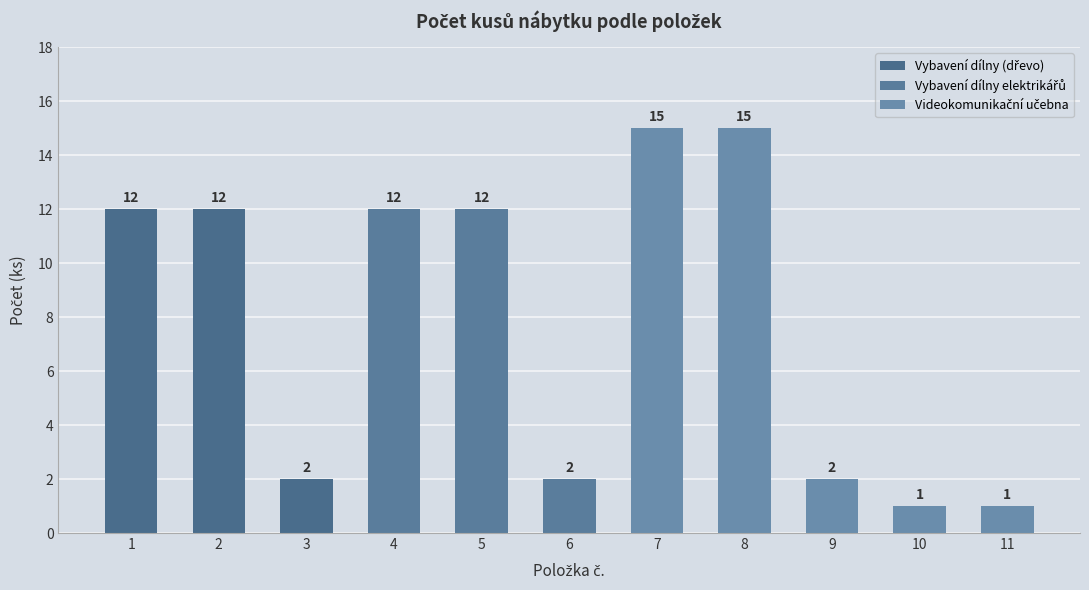

Are the bars horizontal?

No